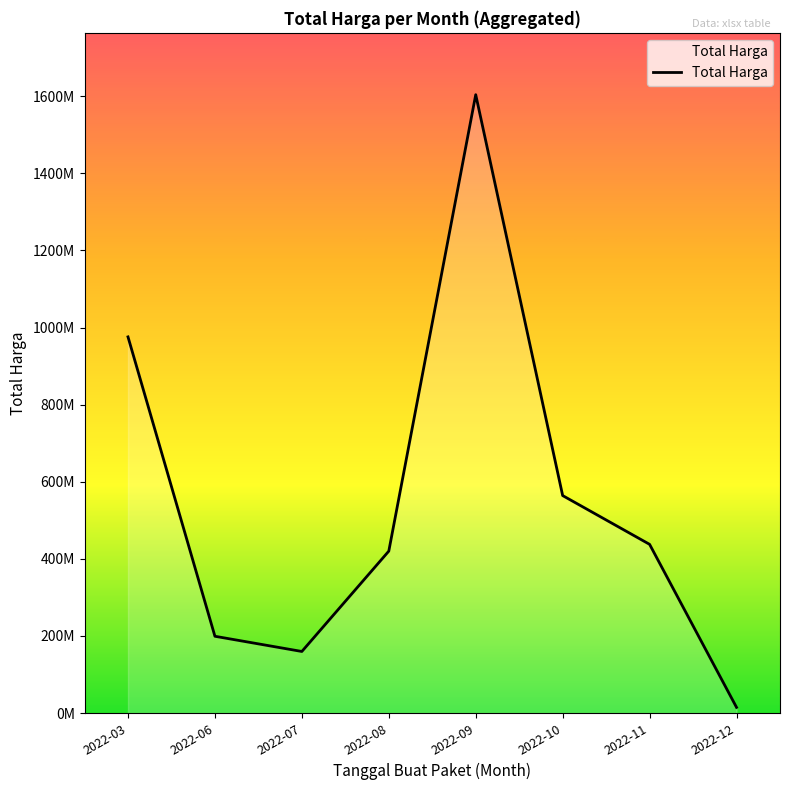

What is the difference between the second highest and minimum values?

961080025